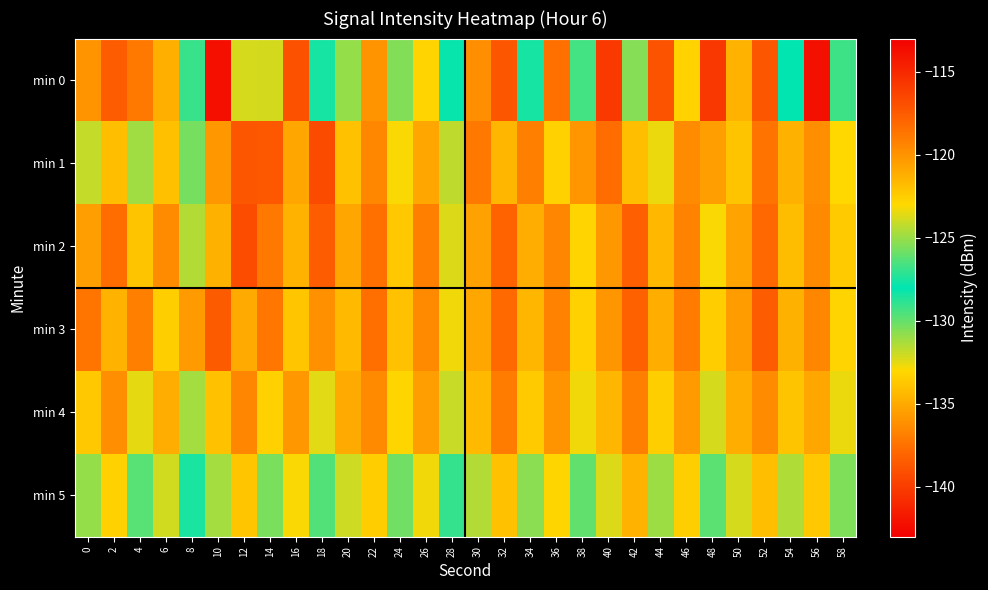

What is the spread (max minus min) of values at 28?

4.9